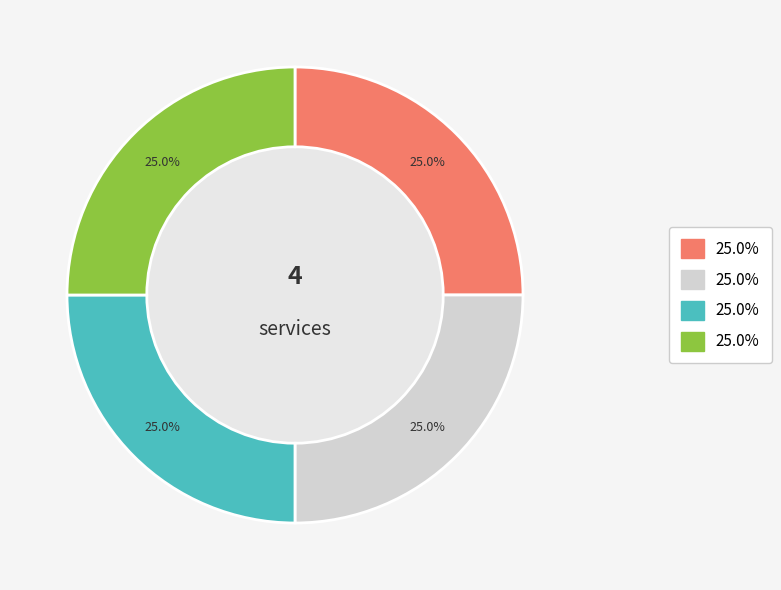

Does any single category account for the majority?

No